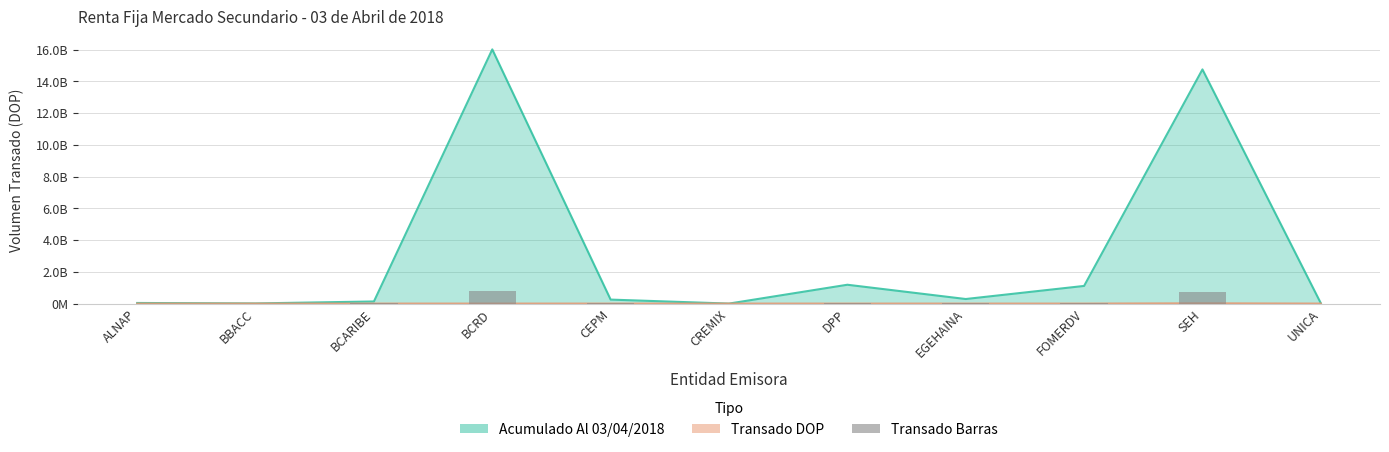

What is the maximum value for Transado DOP?

16660848.2